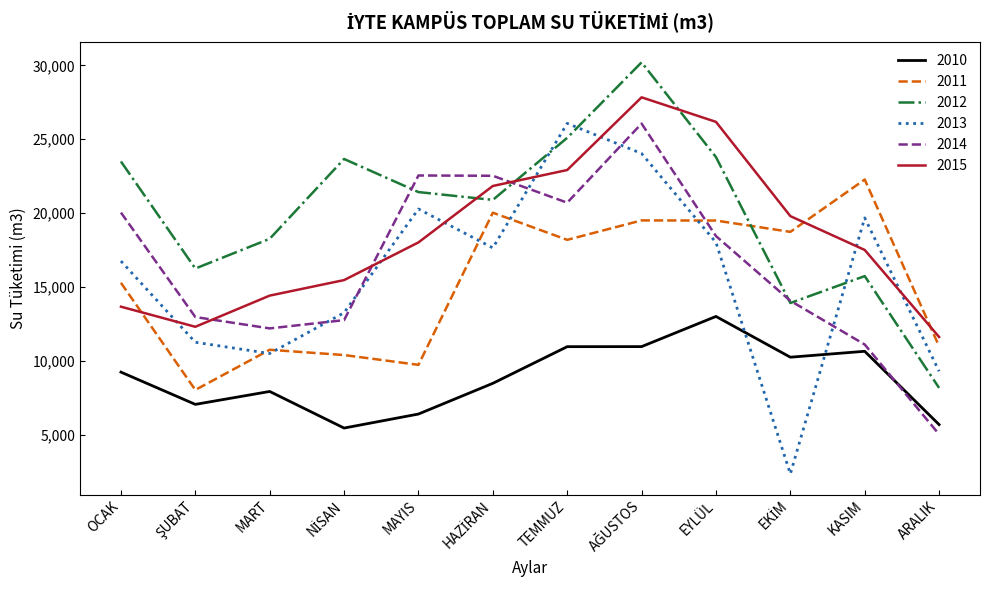

Which series changed the most between MART and ARALIK?

2012